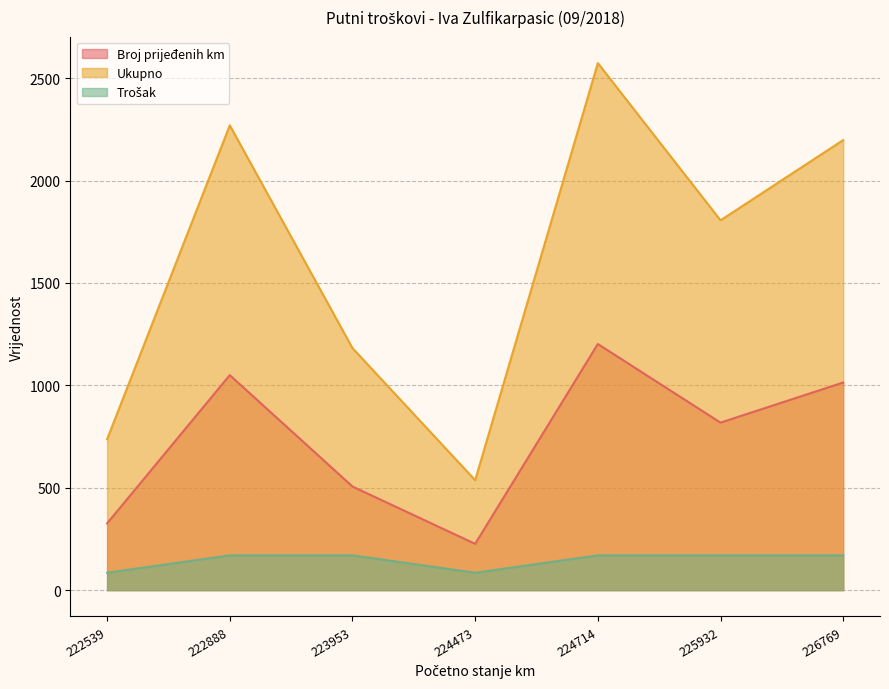

At which category is the sum across all series the highest?

224714